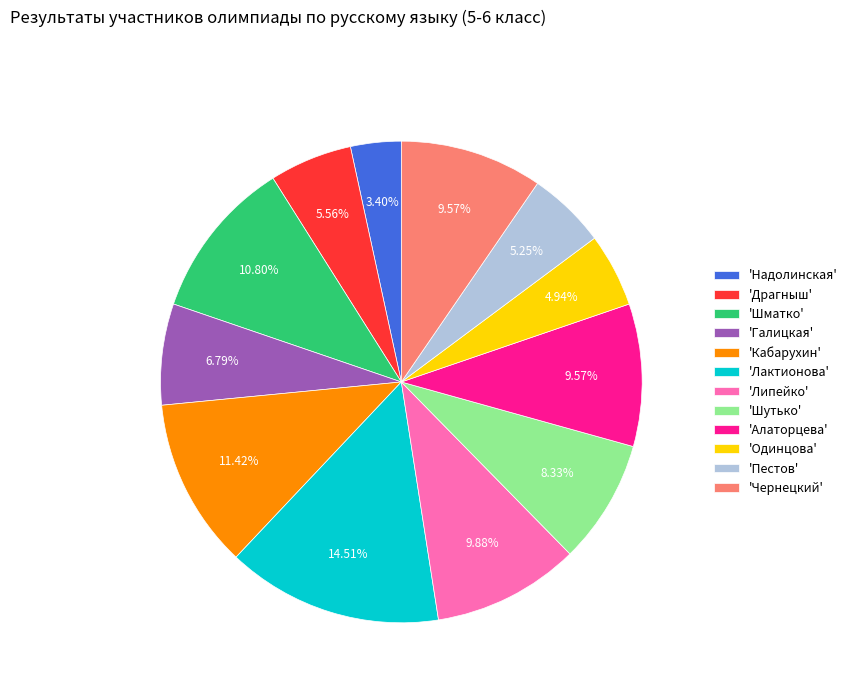

How many segments does this pie chart have?

12